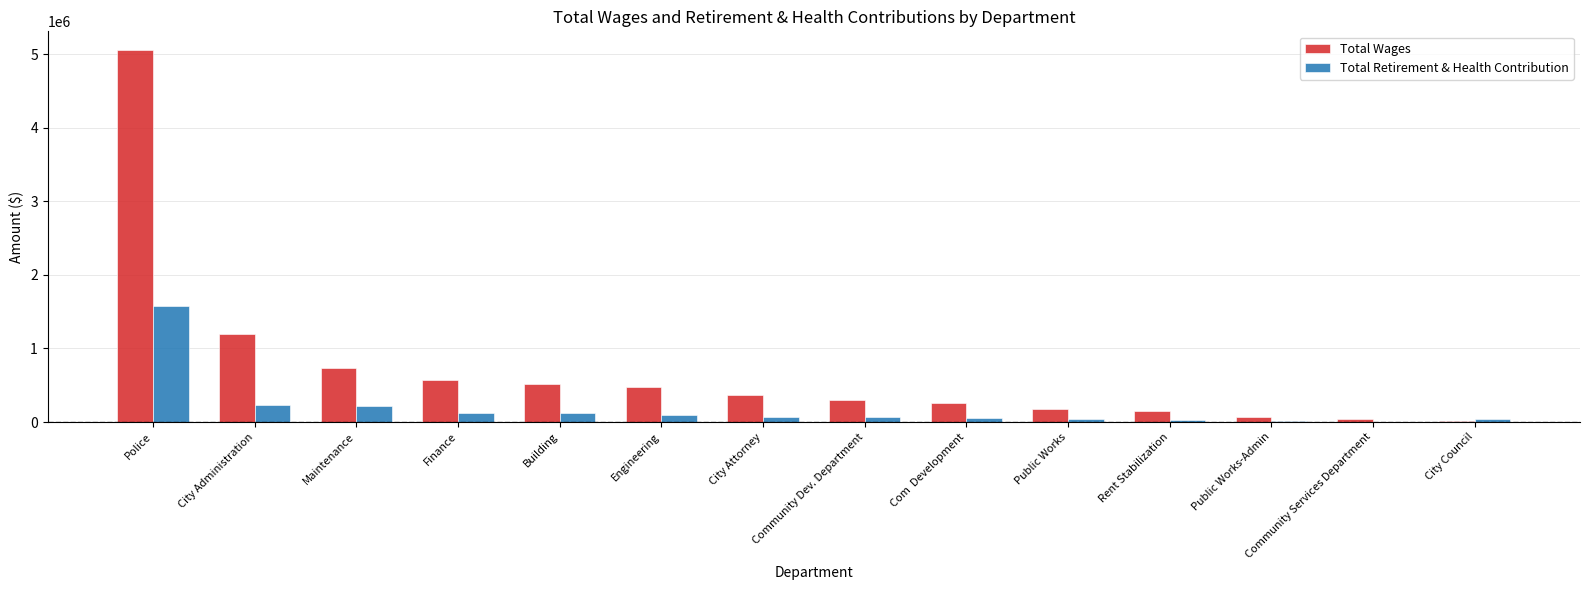

The Total Wages series shows 667926 at Engineering. True or false?

False